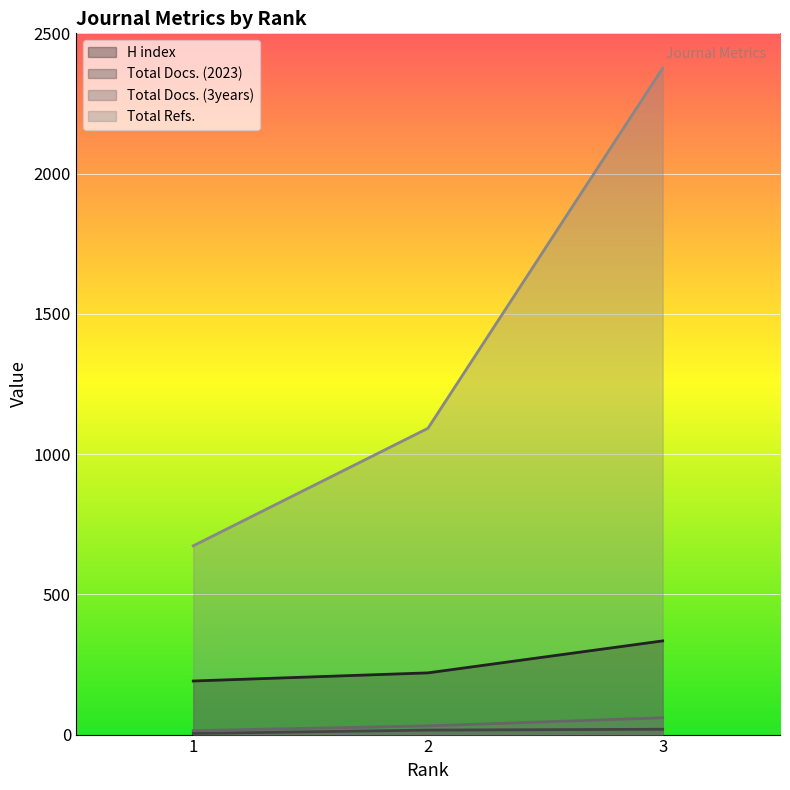

How many lines are shown in the chart?

4